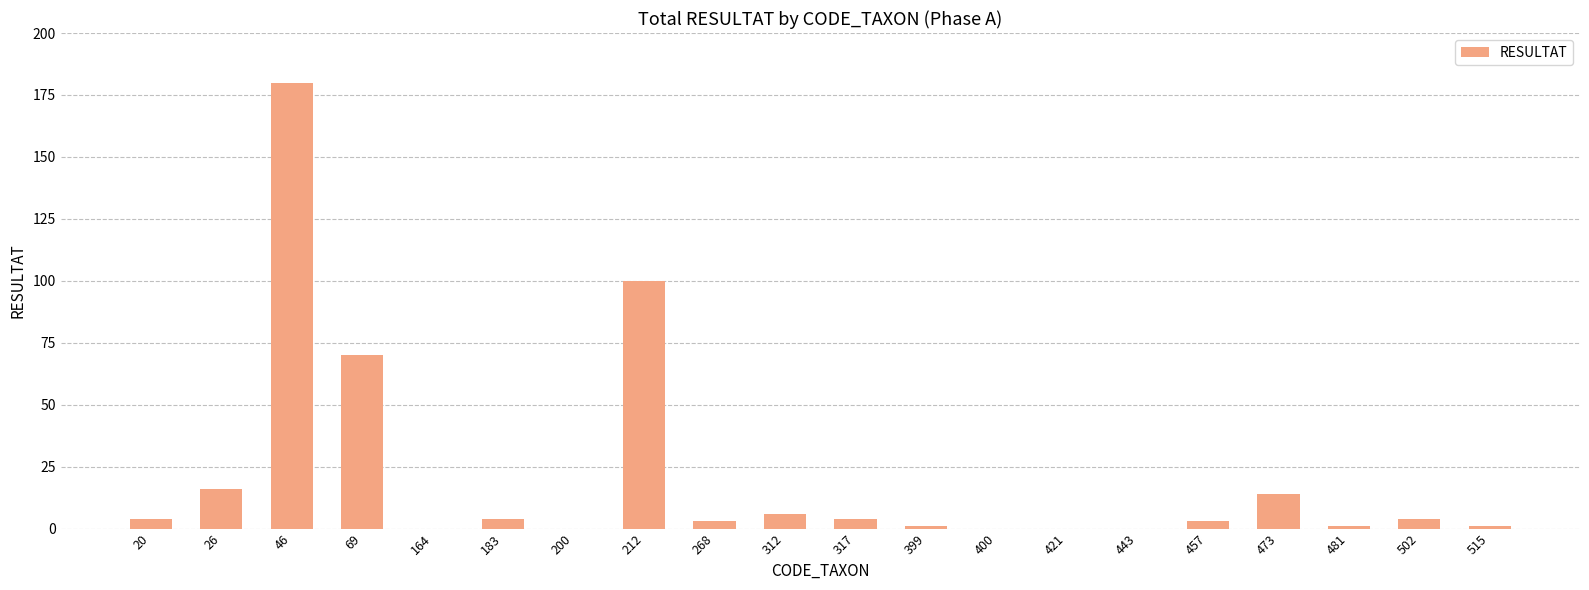

What is the change in value from 26 to 502?

-12